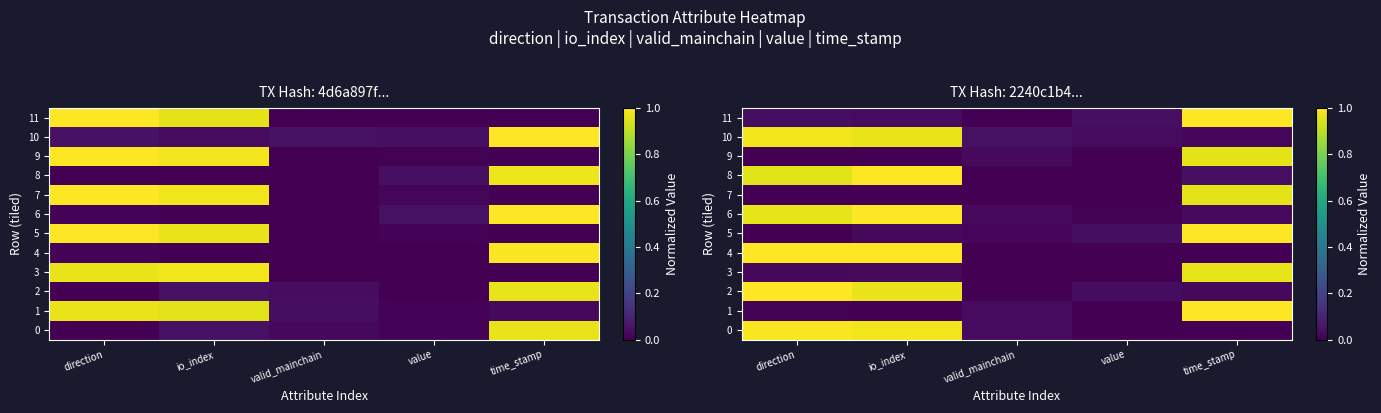

What is the difference between the 7 values at time_stamp and valid_mainchain?

1.0